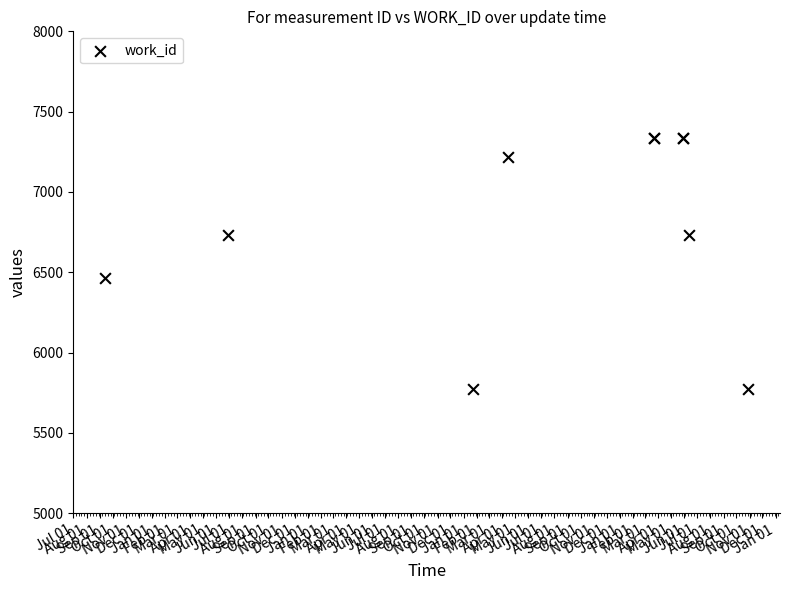

What Y value in the scatter plot is closest to 6555?

6461